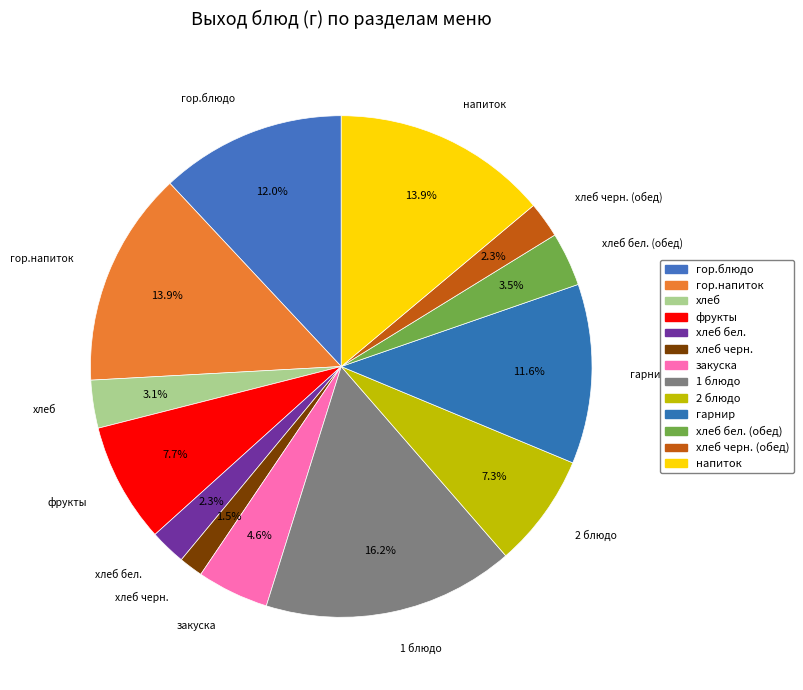

Which category has the biggest portion of the pie?

1 блюдо